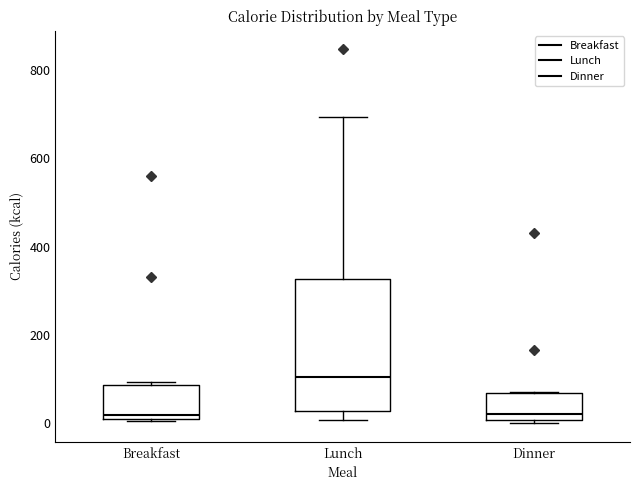

Reading left to right, read every box against the y-axis: the position of its median line, the range the box covers, and the ends of its whiskers. The values are not printed on the chart, so give them approximately, as read against the axis.

Breakfast: median 20 (just above the box's lower edge), box 20 to 80, whiskers 0 to 100
Lunch: median 100, box 20 to 320, whiskers 0 to 700
Dinner: median 20, box 0 to 60, whiskers 0 (just below the box's lower edge) to 80